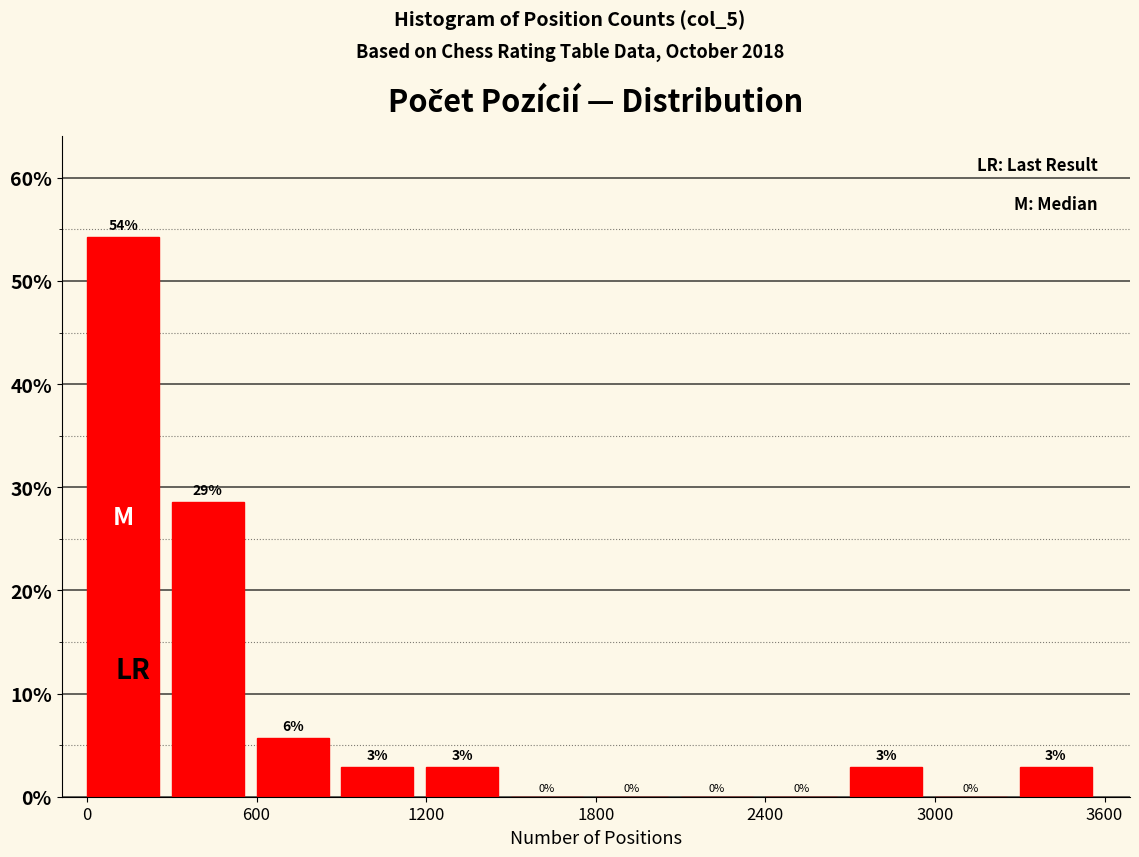

Read against the x-axis, roughly where is the centre of the tallest bar?

100